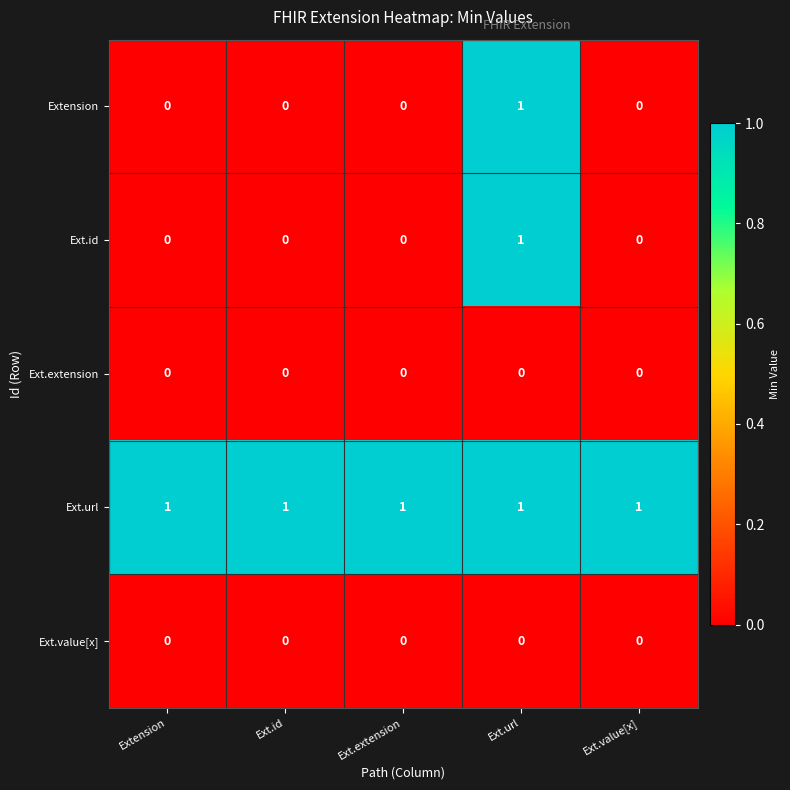

At which label does Ext.id reach its peak?

Ext.url